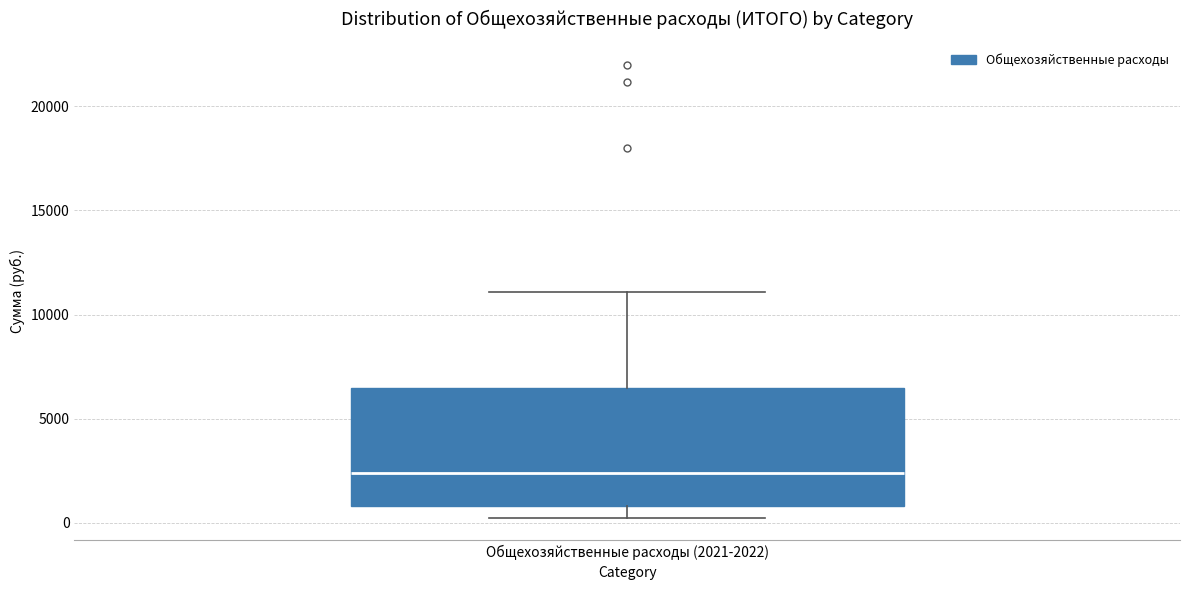

Transcribe this box plot: give where the median line is, the range the box spans, and where the two whiskers end, as read against the y-axis. The values are not printed on the chart, so give them approximately, as read against the axis.

median 2500, box 1000 to 6500, whiskers 500 to 11000